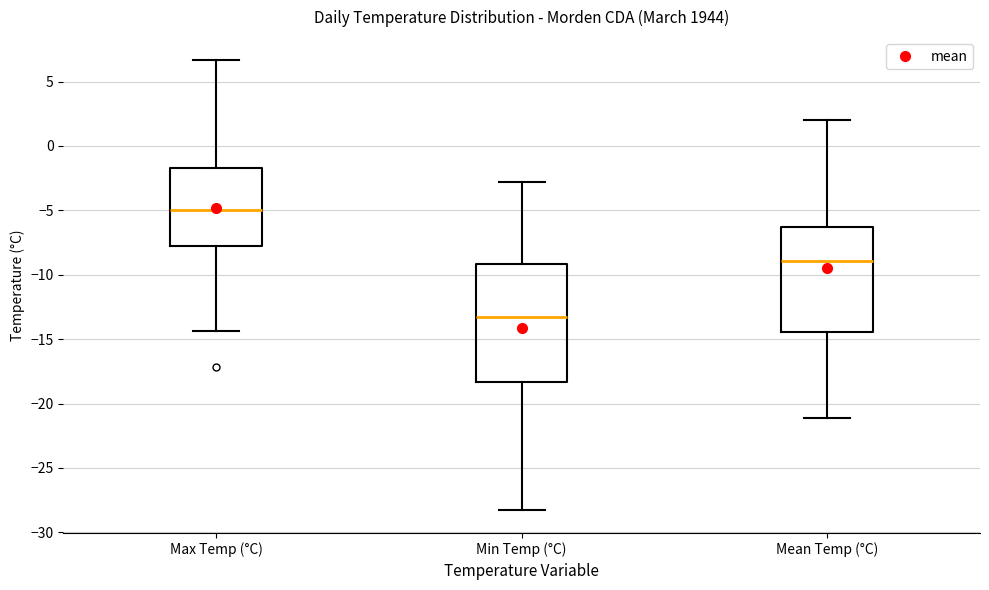

Reading left to right, transcribe this box plot: for each box, give where its median line is, the range the box spans, and where its two whiskers end, as read against the y-axis. The values are not printed on the chart, so give them approximately, as read against the axis.

Max Temp (°C): median -5.0, box -7.5 to -1.5, whiskers -14.5 to 6.5
Min Temp (°C): median -13.5, box -18.5 to -9.0, whiskers -28.5 to -3.0
Mean Temp (°C): median -9.0, box -14.5 to -6.5, whiskers -21.0 to 2.0